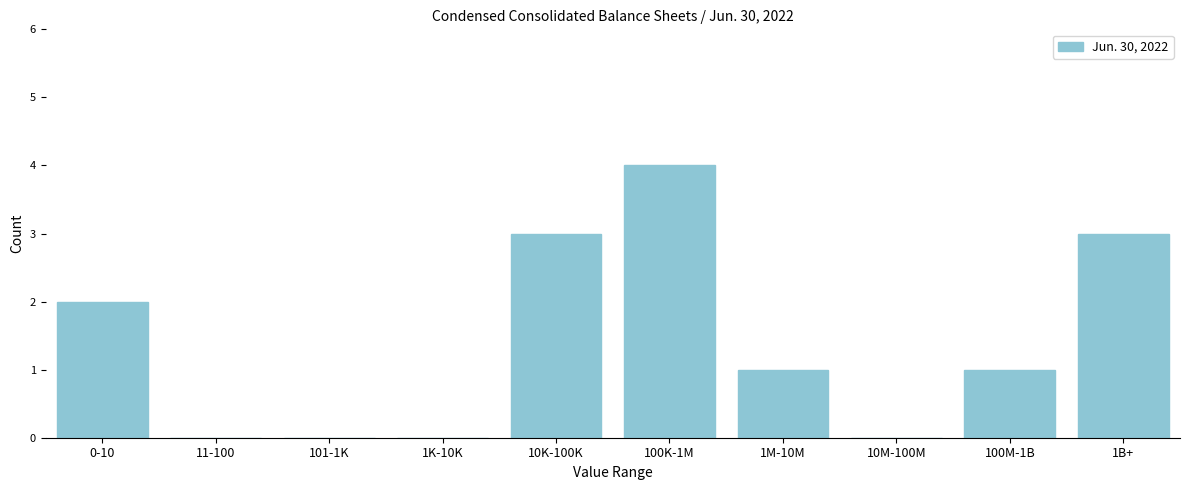

Reading left to right, transcribe all the data shown in this chart.

0-10=2	11-100=0	101-1K=0	1K-10K=0	10K-100K=3	100K-1M=4	1M-10M=1	10M-100M=0	100M-1B=1	1B+=3